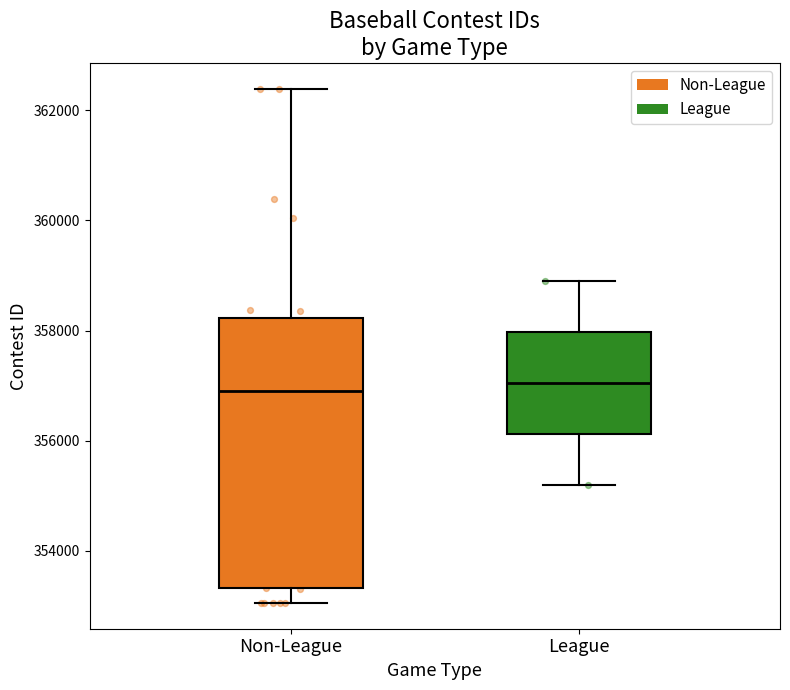

Reading left to right, read every box against the y-axis: the position of its median line, the range the box covers, and the ends of its whiskers. The values are not printed on the chart, so give them approximately, as read against the axis.

Non-League: median 356800, box 353400 to 358200, whiskers 353000 to 362400
League: median 357000, box 356200 to 358000, whiskers 355200 to 358800